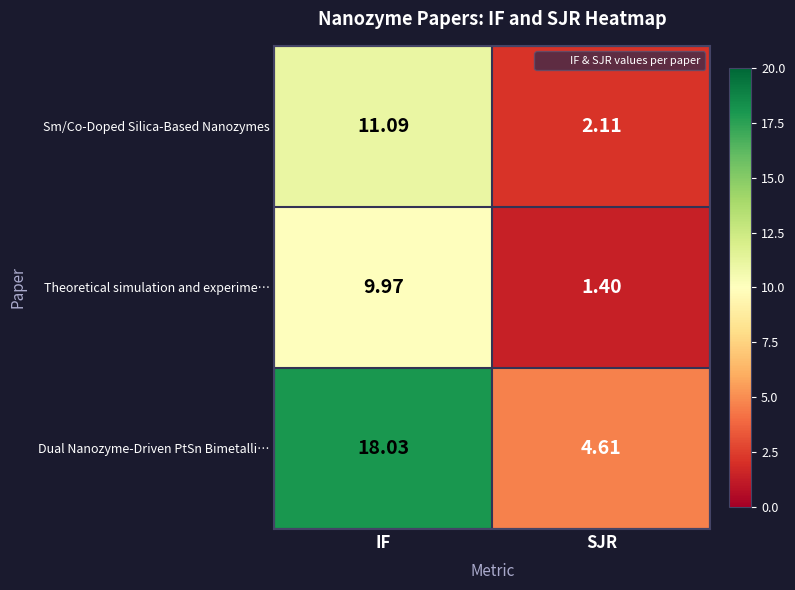

Where is Dual Nanozyme-Driven PtSn Bimetalli… nearest to the value 11?

SJR